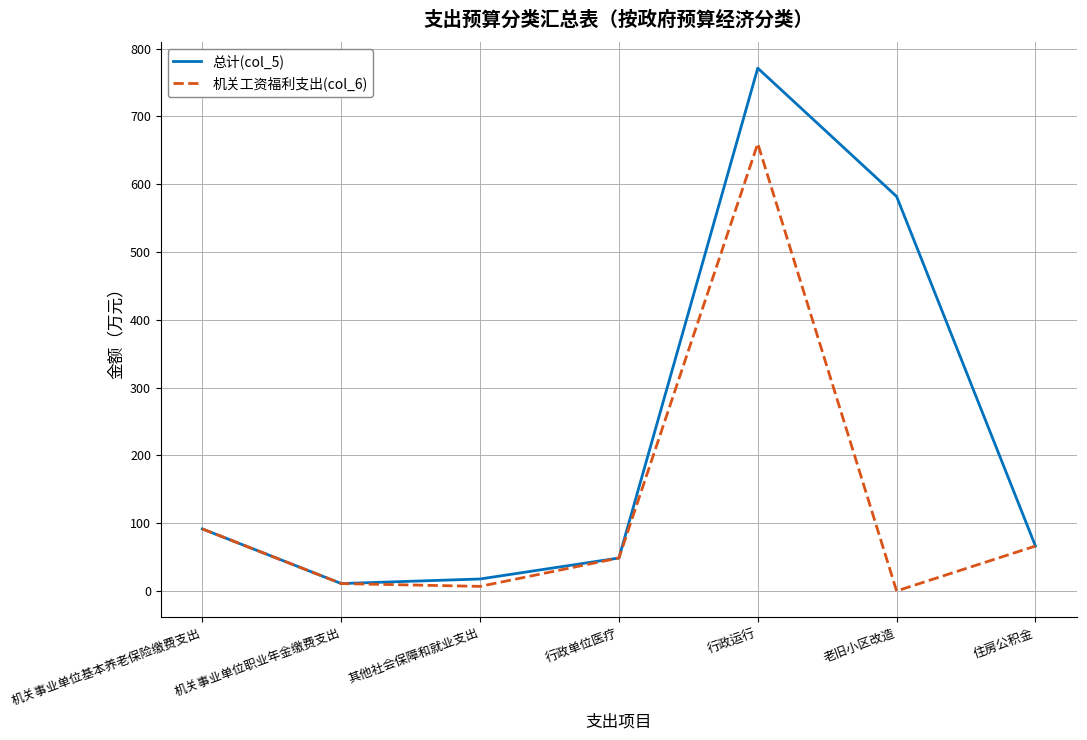

Rank the series by their average value, from highest to lowest.

总计(col_5), 机关工资福利支出(col_6)